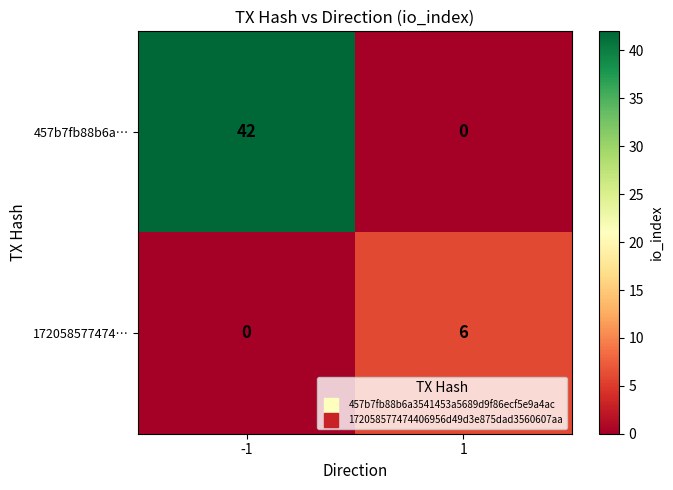

Reading left to right, list all the values displayed in this chart.

457b7fb88b6a…: -1=42	1=0
172058577474…: -1=0	1=6